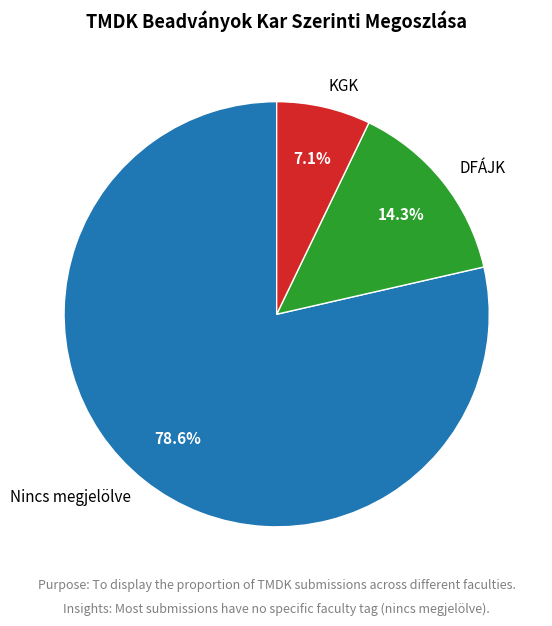

What is the total percentage of DFÁJK and Nincs megjelölve?

92.9%